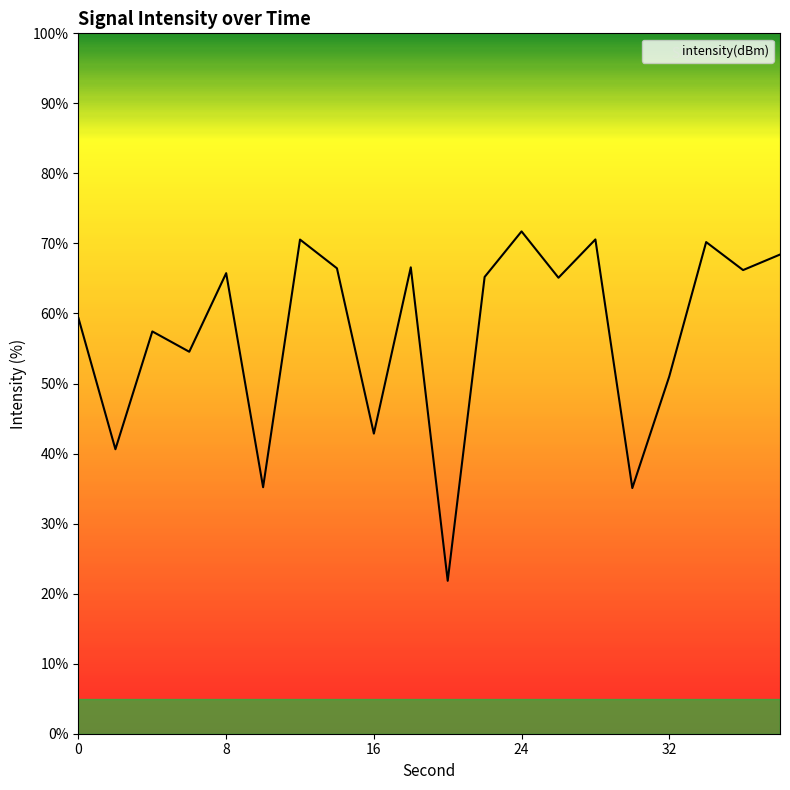

How many categories are shown in the chart?

20